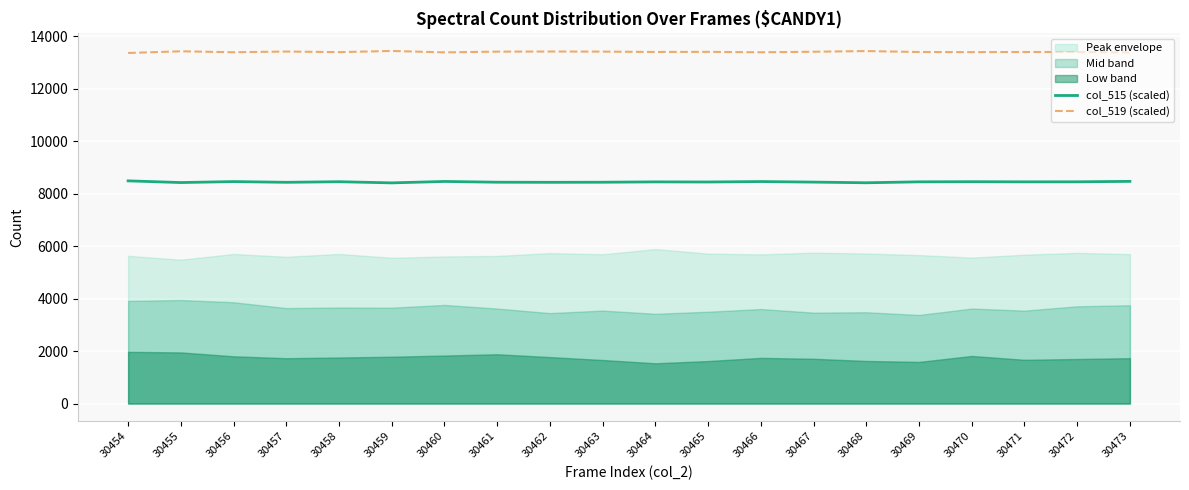

Is it true that col_515 (scaled) equals 14234.6 at 30461?

False